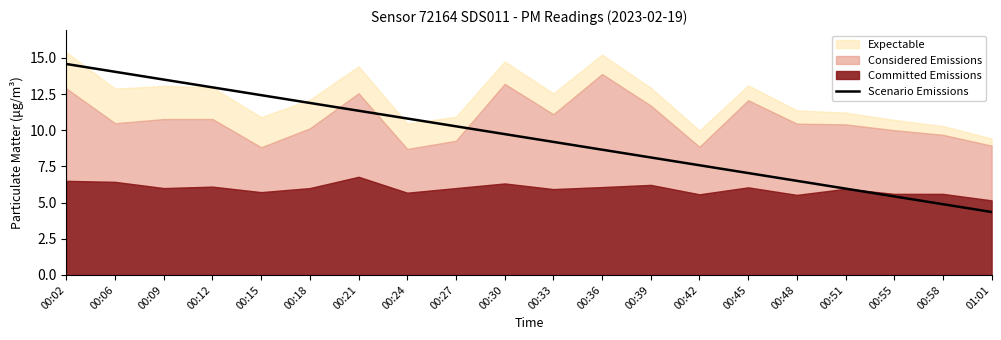

How many lines are shown in the chart?

1